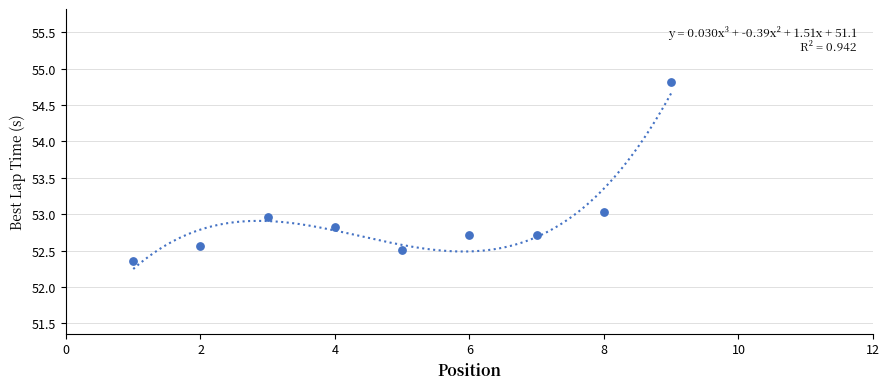

What is the average X value?

5.0